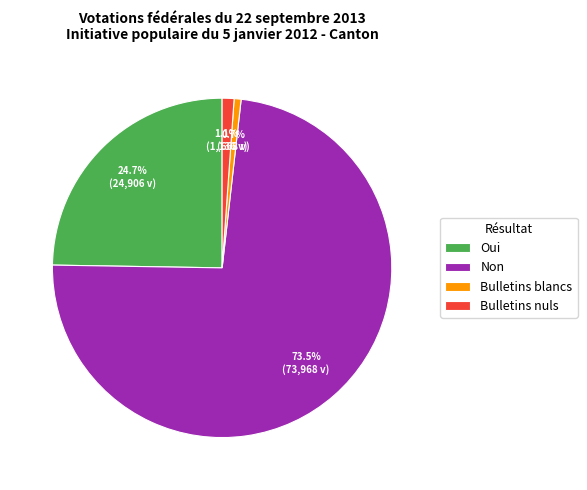

To the nearest percent, what percentage of the pie is Bulletins nuls?

1%